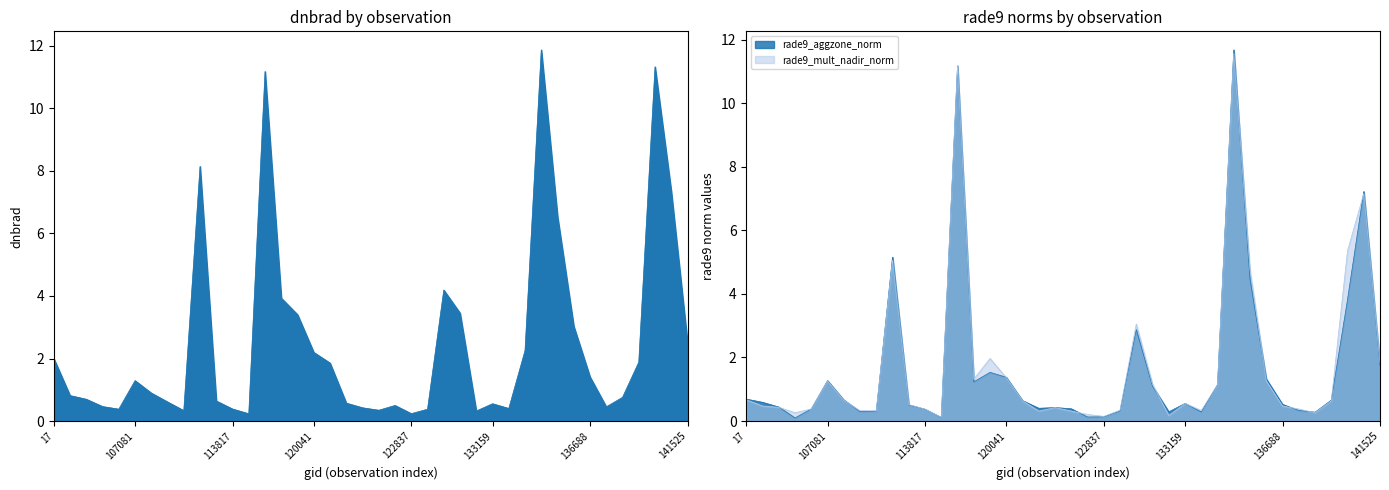

What is the spread (max minus min) of values at 136688?

0.9